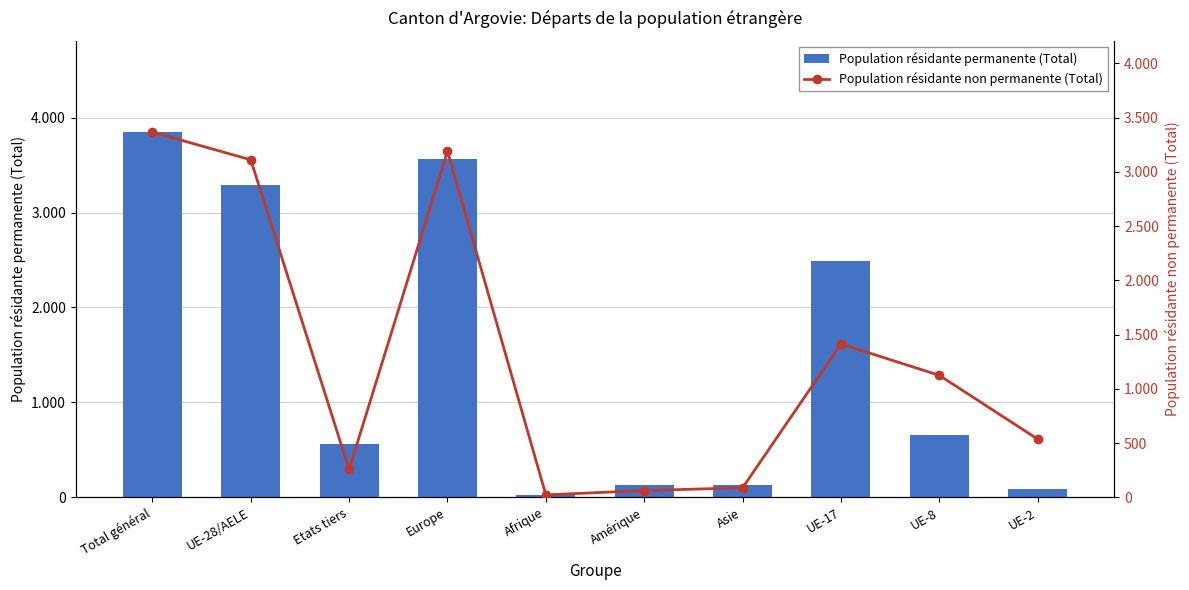

What are all the series names shown in the legend?

Population résidante permanente (Total), Population résidante non permanente (Total)